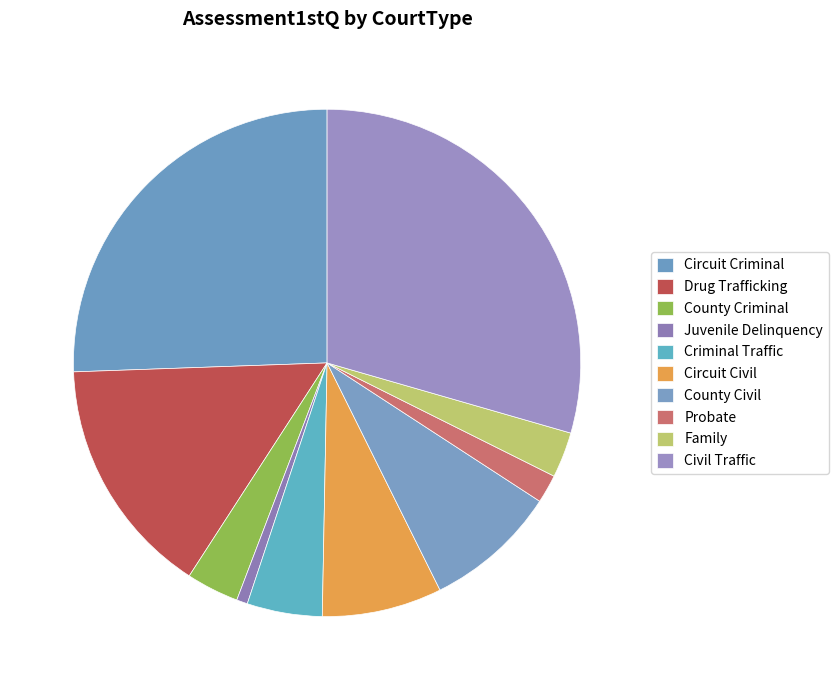

How many slices are in this pie chart?

10